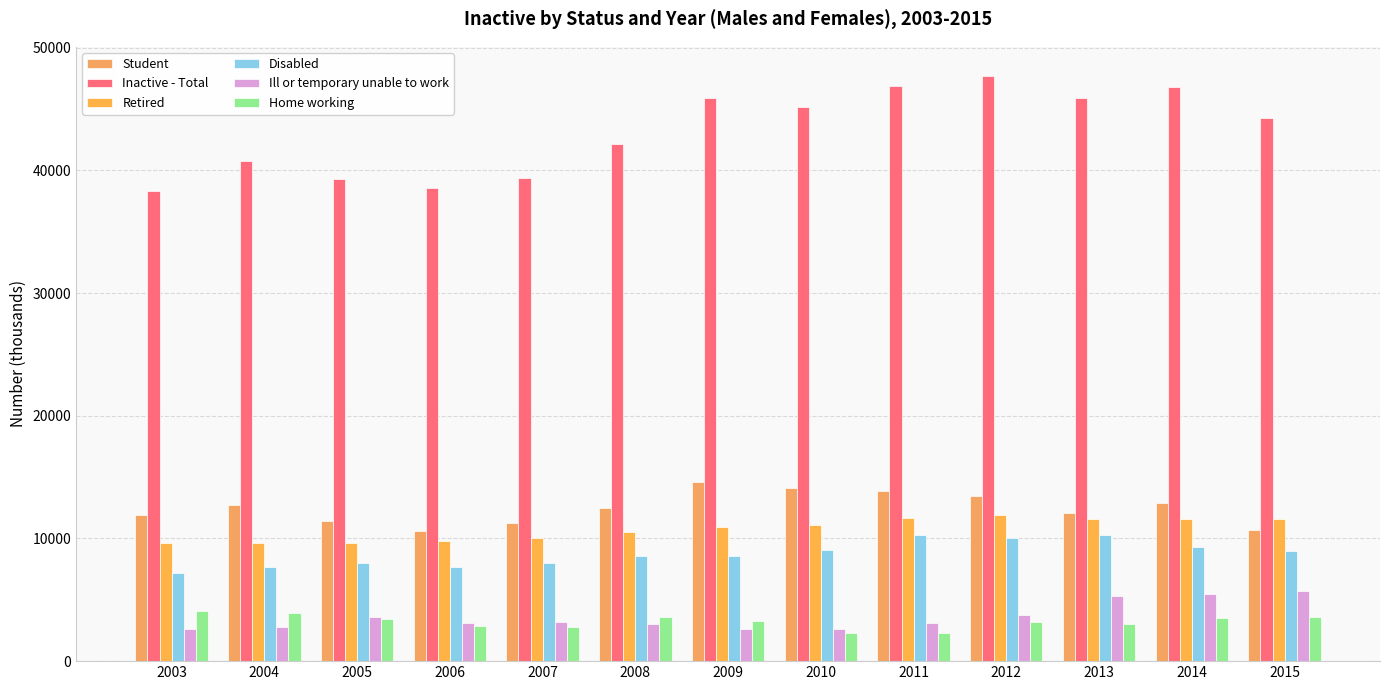

What is the value of the Retired bar at the 8th from the left?

11100